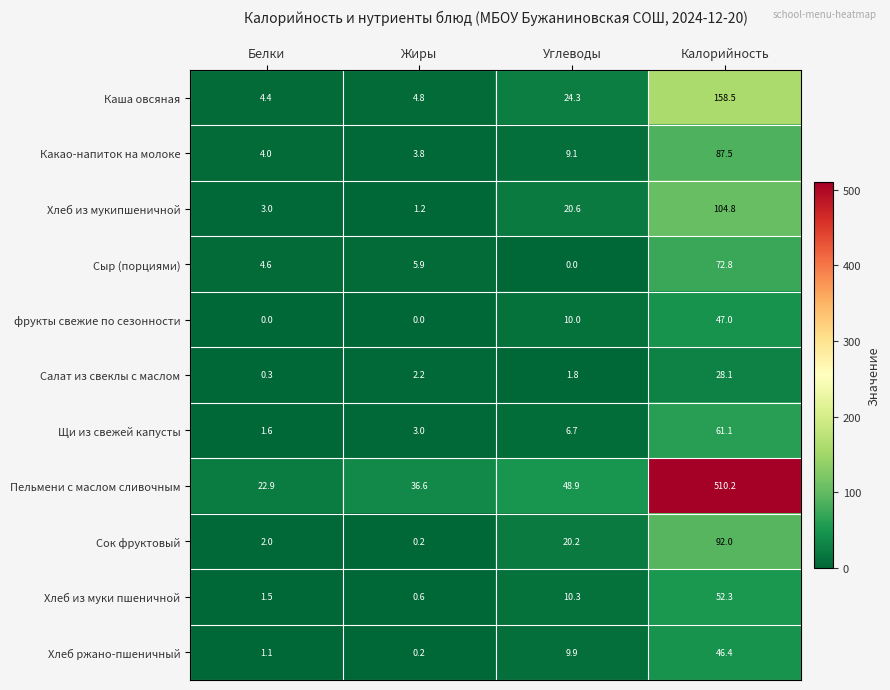

Which category has the lowest value in the Сыр (порциями) series?

Углеводы